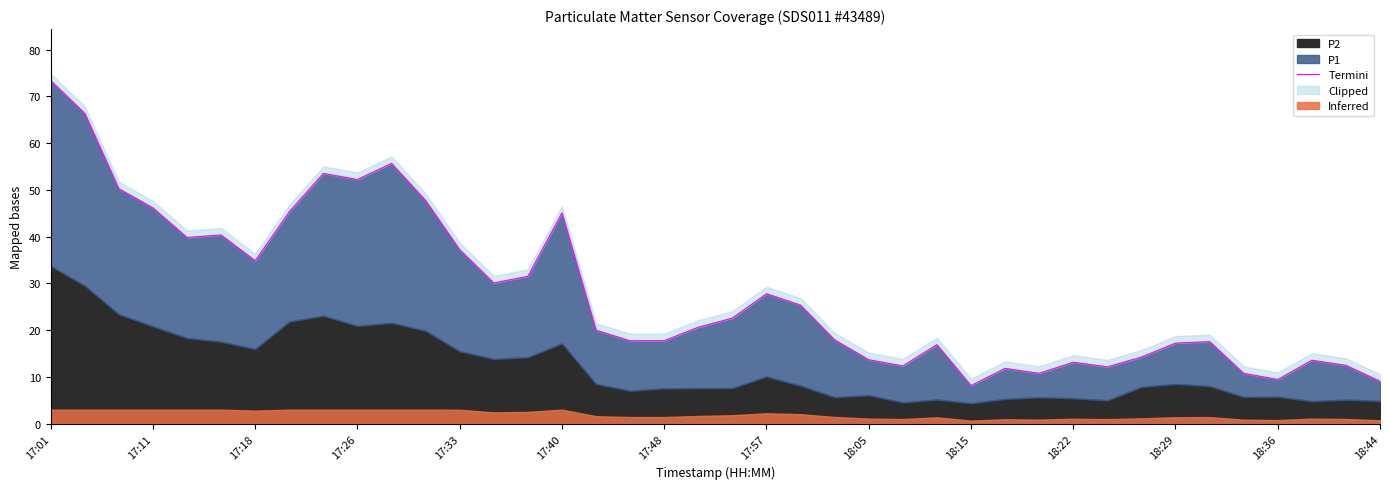

Reading right to left, transcribe all the data shown in this chart.

9.1	12.5	13.6	9.4	10.8	17.6	17.2	14.2	12.2	13.2	10.8	11.8	8.2	16.9	12.3	13.7	17.9	25.4	27.8	22.6	20.6	17.8	17.7	20.0	45.1	31.5	30.1	37.2	47.7	55.7	52.2	53.5	45.3	34.9	40.4	39.8	46.1	50.2	66.4	73.4